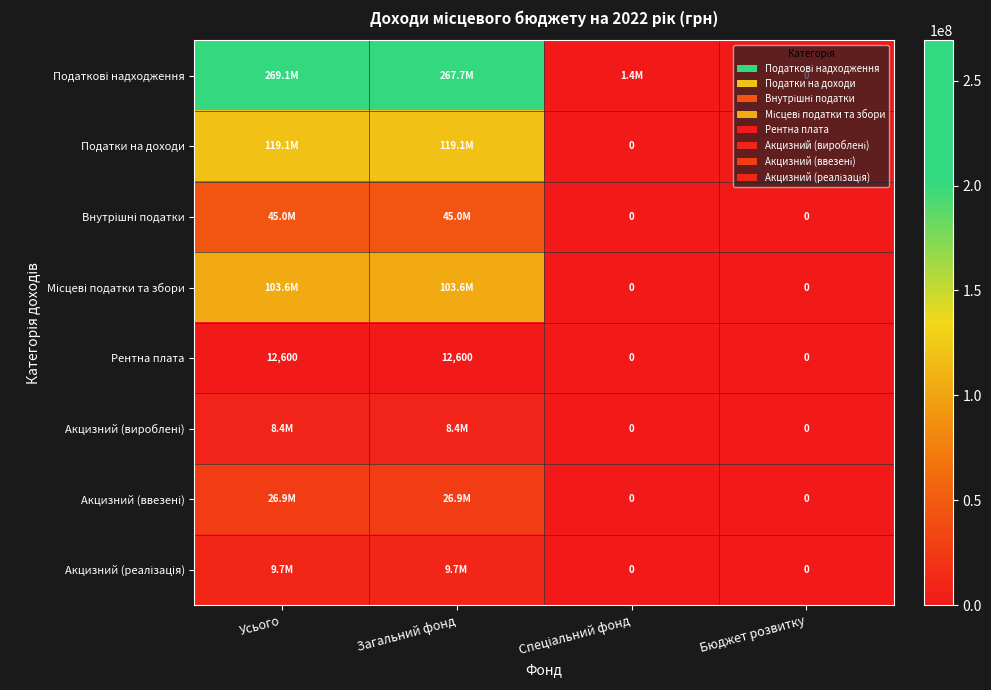

How many distinct data groups are displayed?

8